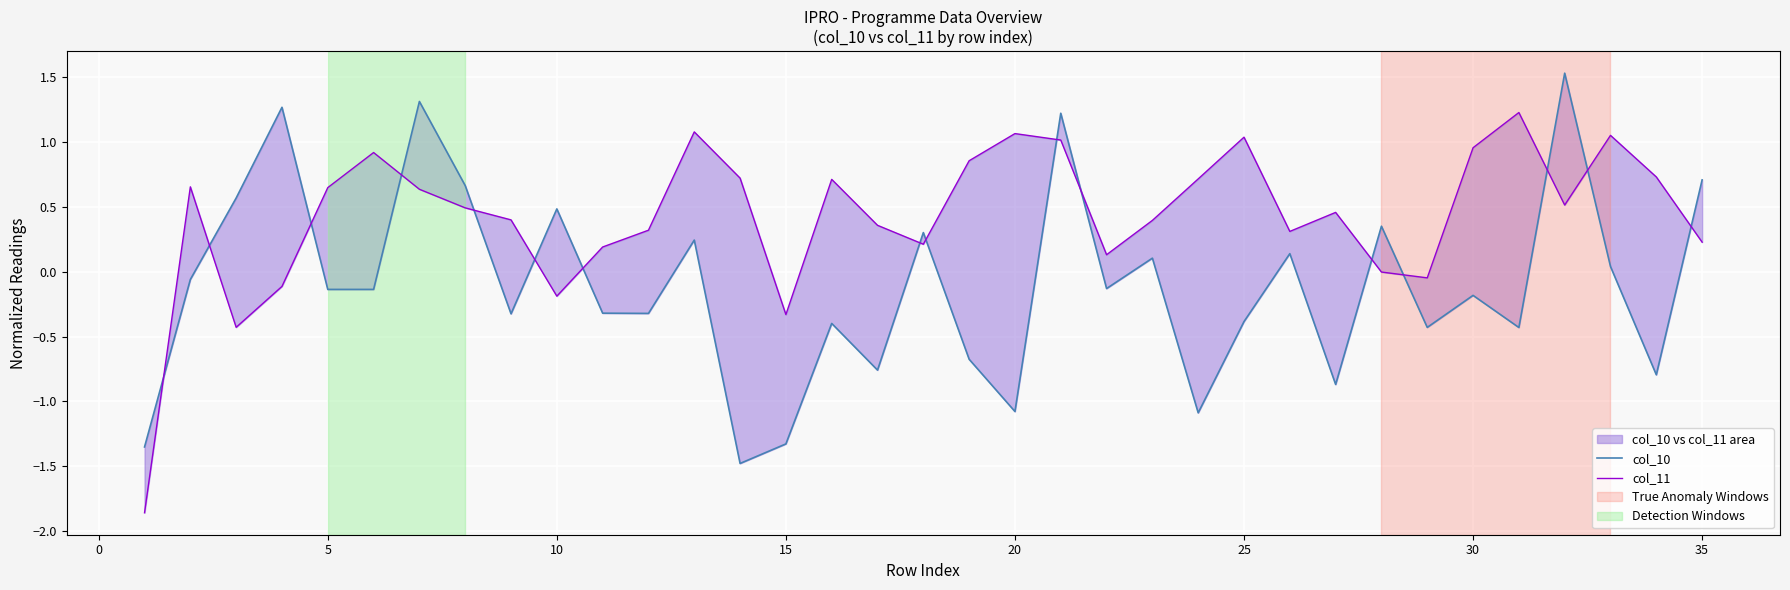

What is the smallest value displayed?

-1.9